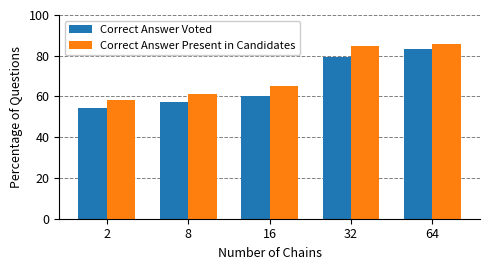

What is the total value across all series at 64?

169.3